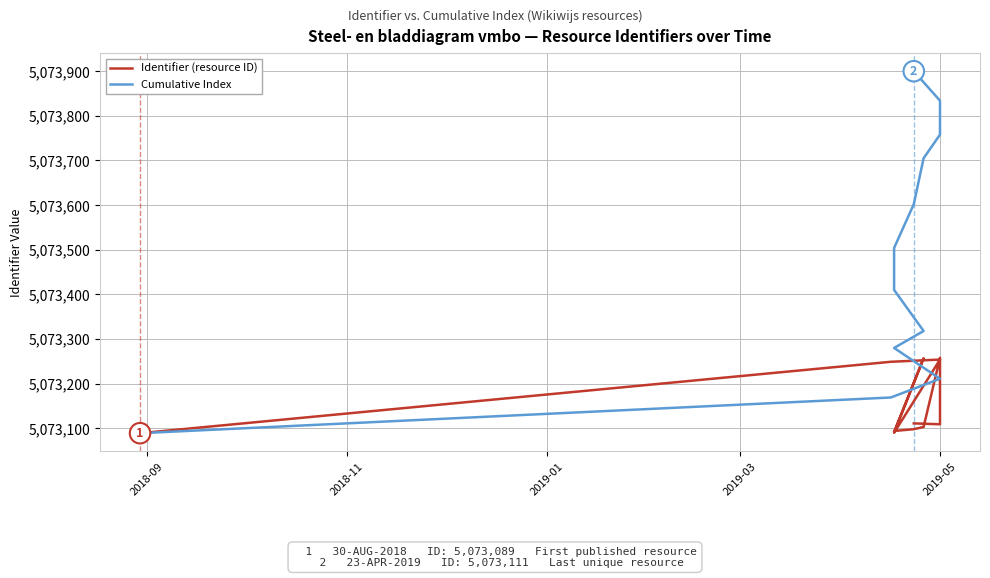

Which series has the largest total across all categories?

Cumulative Index